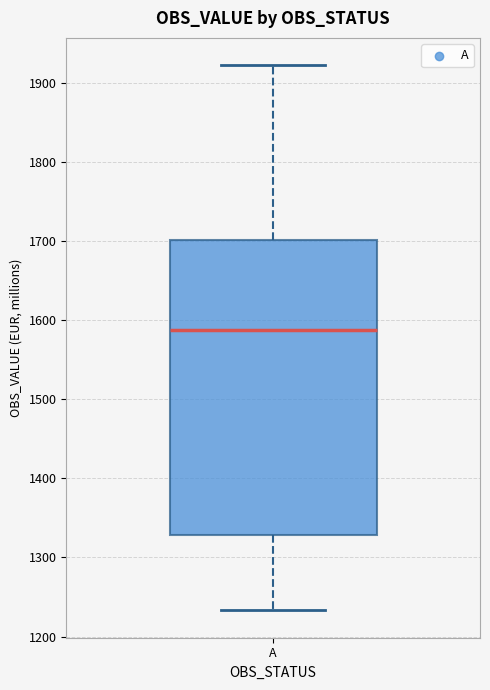

Where is the lower edge of the box for A on the y-axis? The values are not printed on the chart, so give them approximately, as read against the axis.

1330